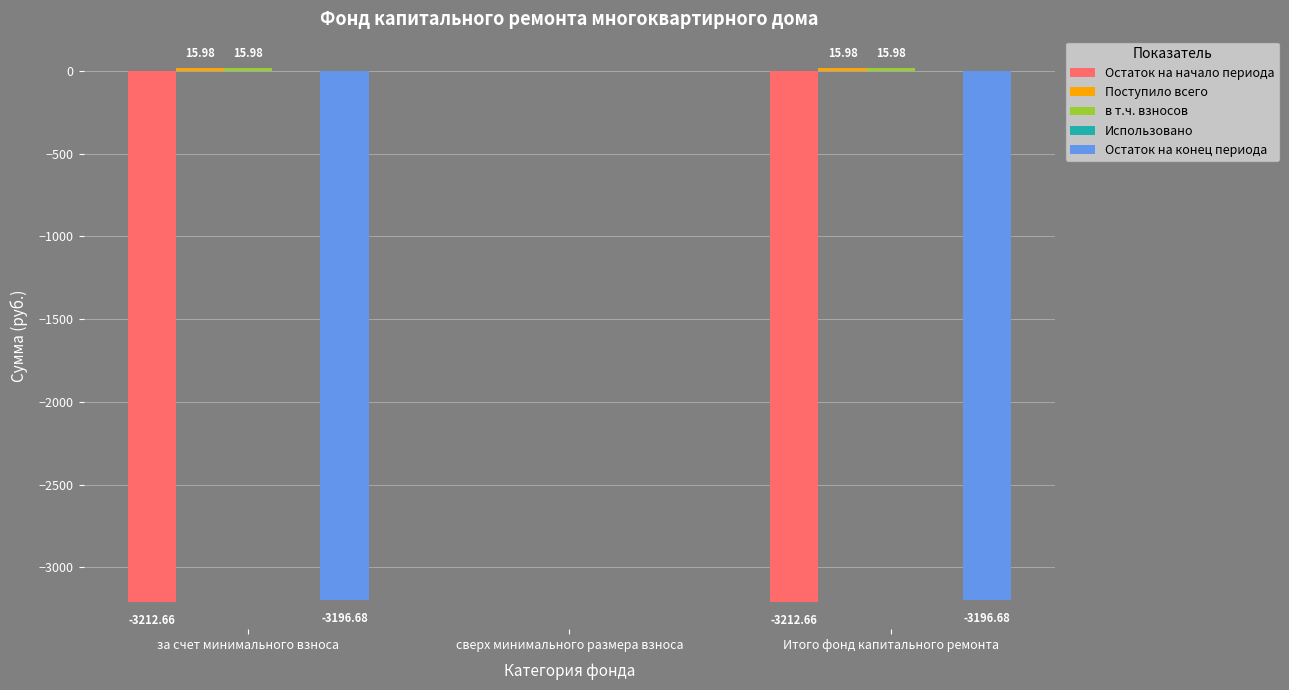

At which label does Остаток на конец периода reach its peak?

сверх минимального размера взноса